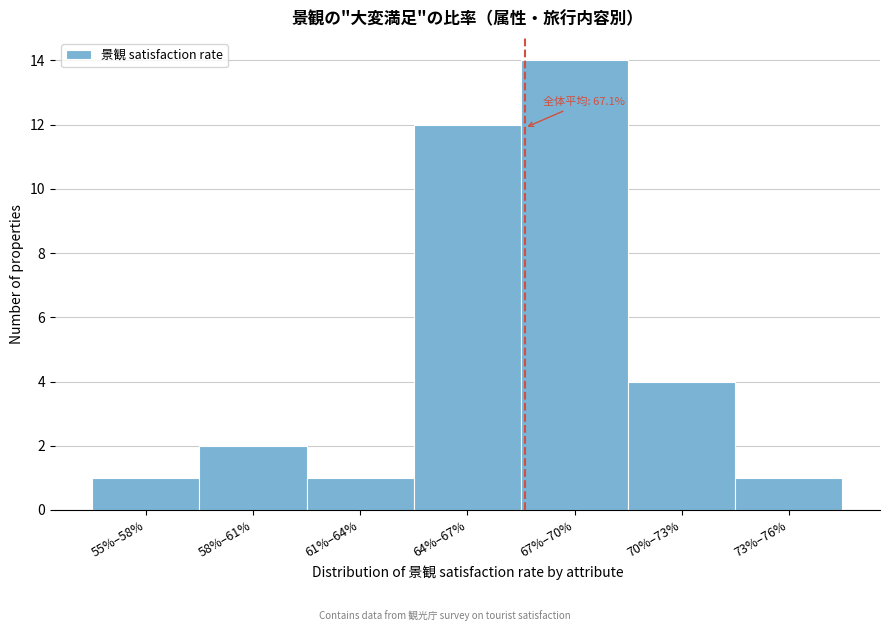

Reading left to right, list all the values displayed in this chart.

55%–58%=1	58%–61%=2	61%–64%=1	64%–67%=12	67%–70%=14	70%–73%=4	73%–76%=1